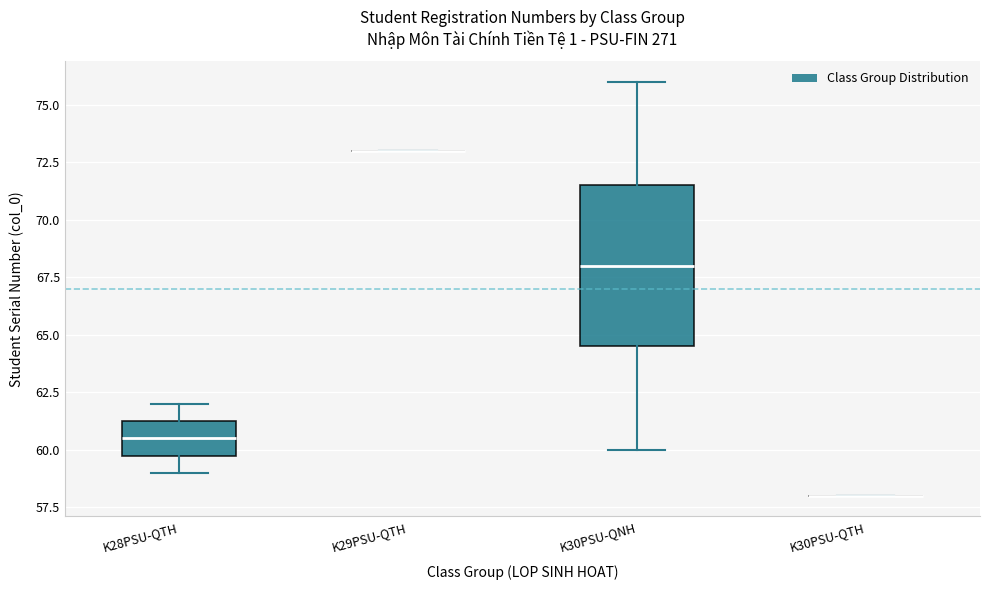

Where does the upper whisker of the box for K28PSU-QTH end on the y-axis? The values are not printed on the chart, so give them approximately, as read against the axis.

62.0